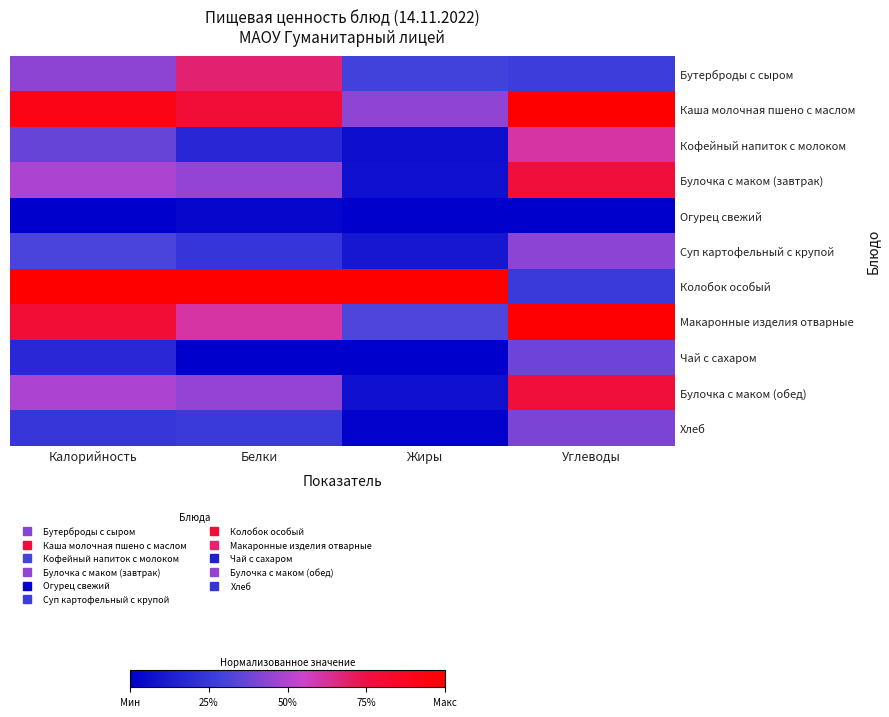

Rank the series by their maximum value, from lowest to highest.

Огурец свежий, Чай с сахаром, Хлеб, Суп картофельный с крупой, Кофейный напиток с молоком, Бутерброды с сыром, Булочка с маком (завтрак), Булочка с маком (обед), Макаронные изделия отварные, Каша молочная пшено с маслом, Колобок особый